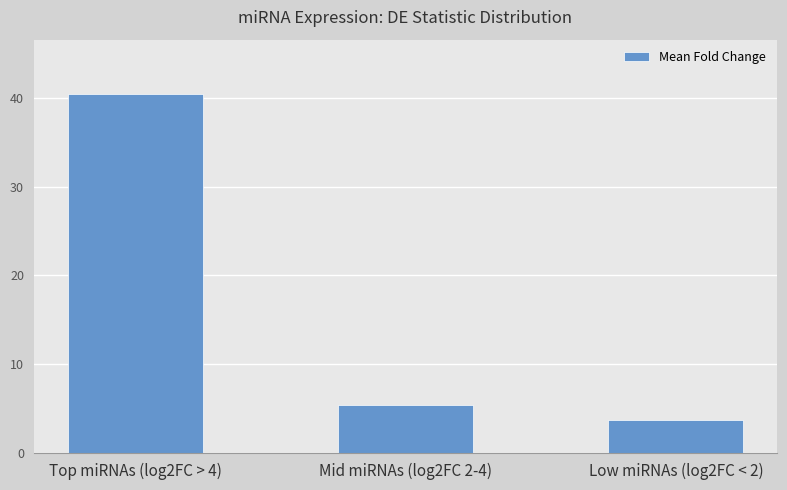

At which label is the value closest to 22?

Mid miRNAs (log2FC 2-4)